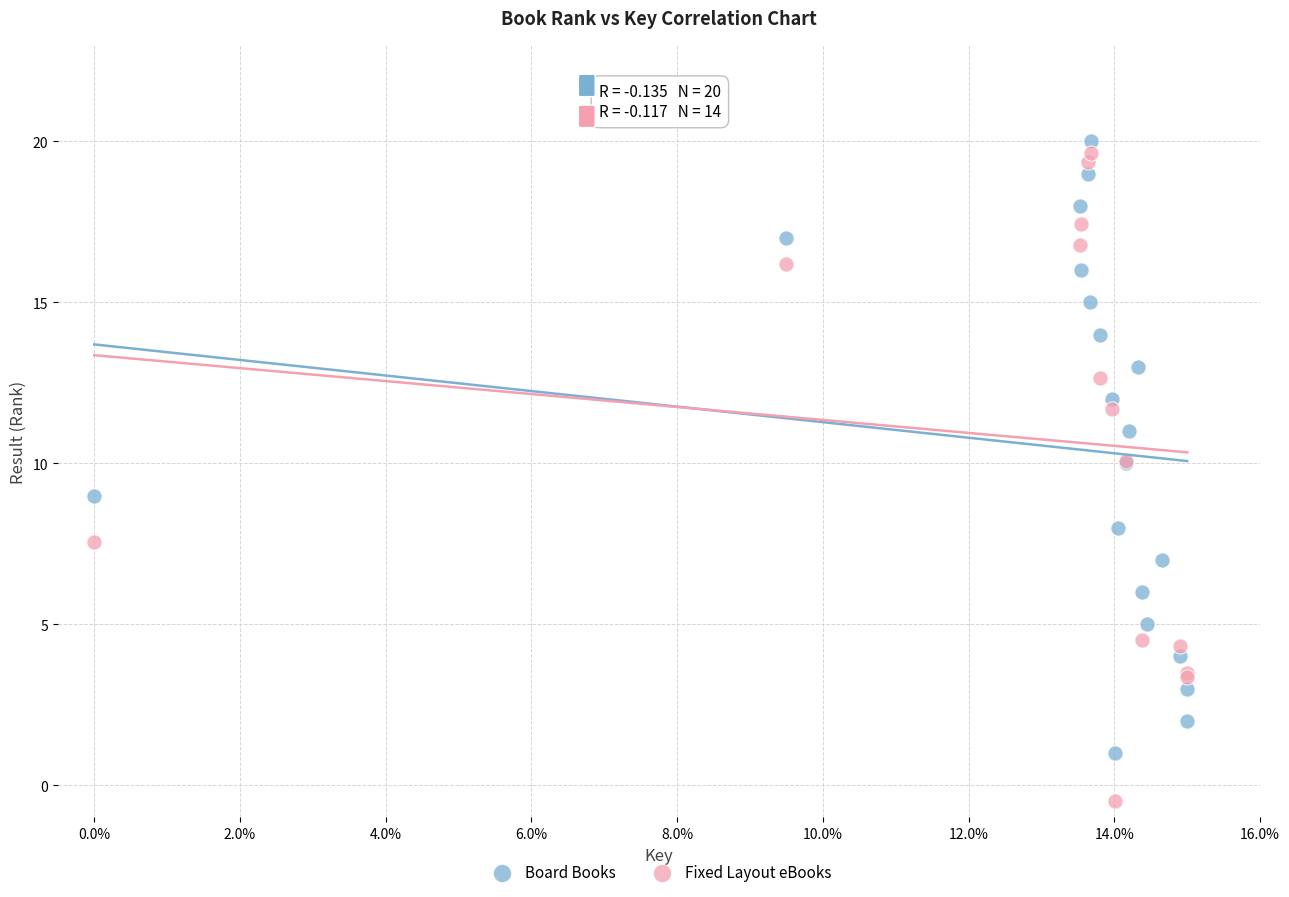

Which series reaches the minimum Y coordinate?

Fixed Layout eBooks